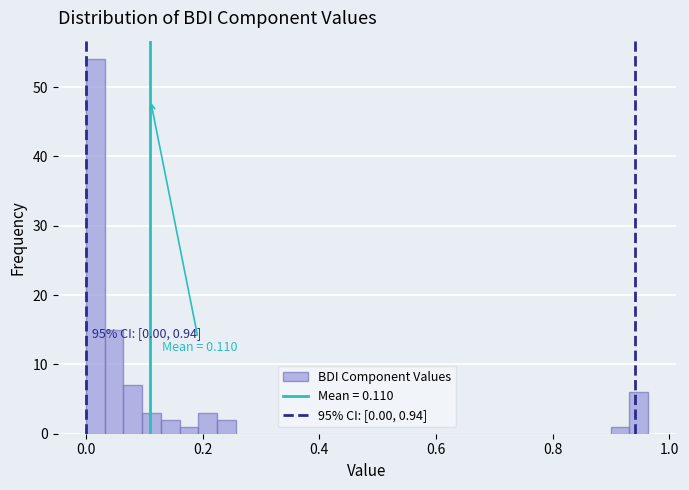

Read against the x-axis, roughly where is the centre of the tallest bar?

0.02